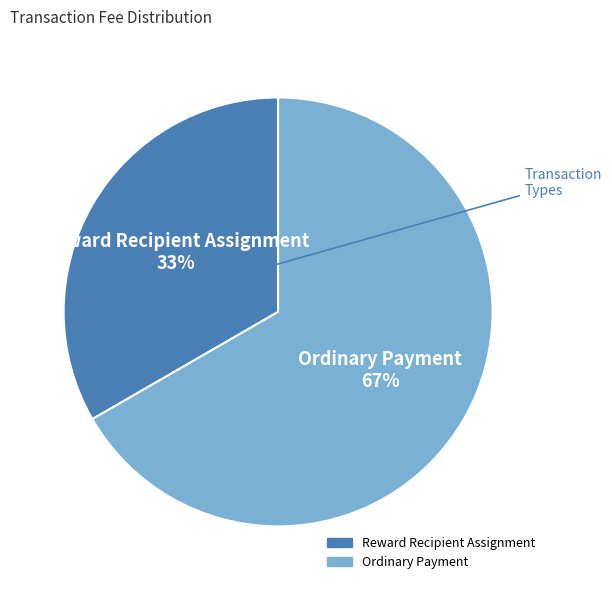

How many segments does this pie chart have?

2